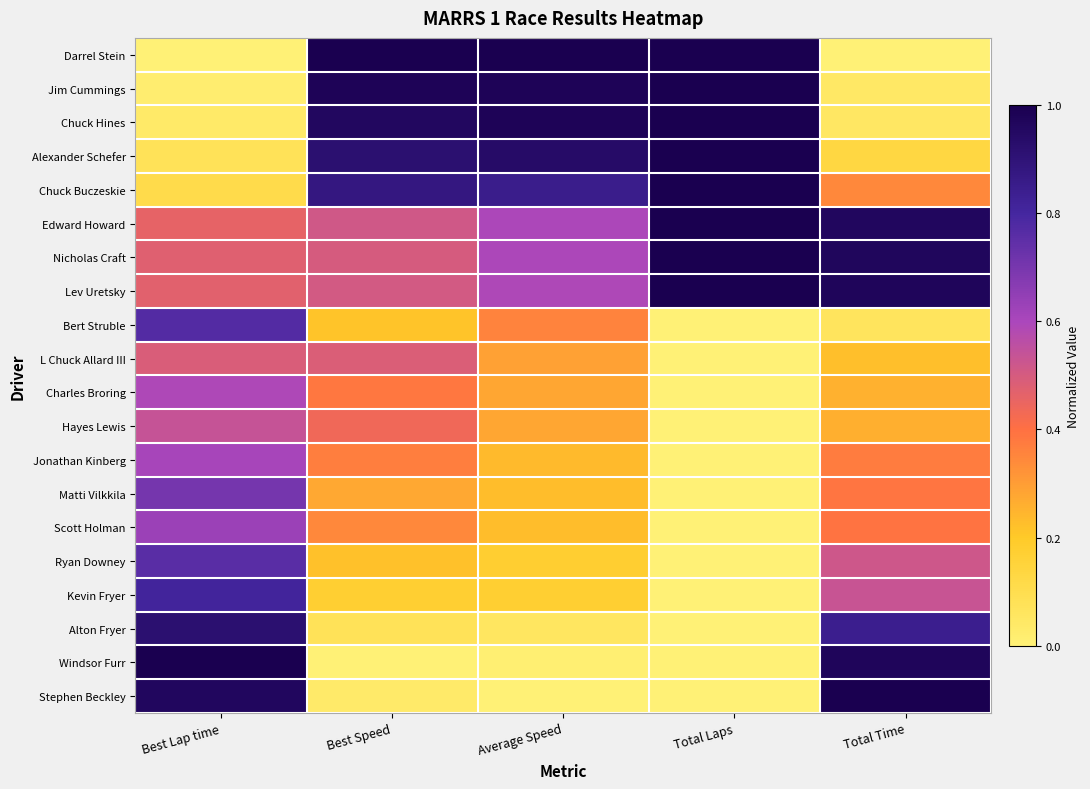

Which has a higher value, Total Laps or Best Speed?

Total Laps